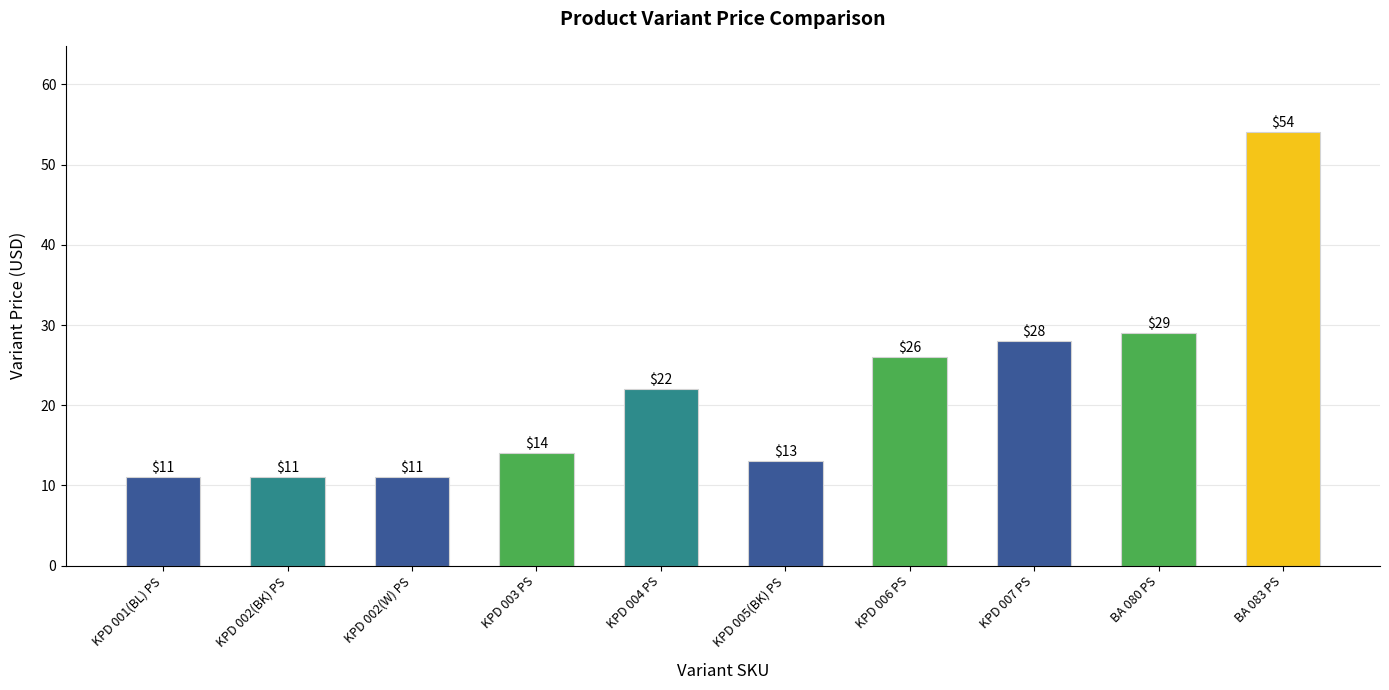

What is the sum of all values?

219